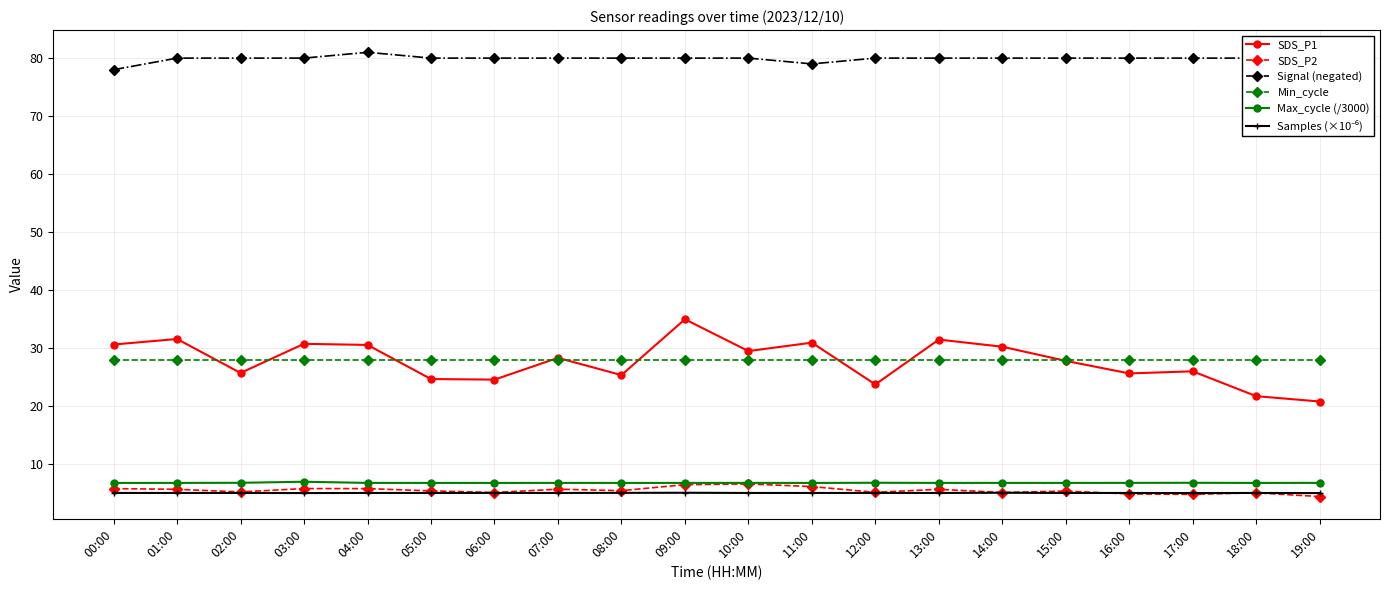

Is it true that SDS_P2 equals 5.8 at 04:00?

True